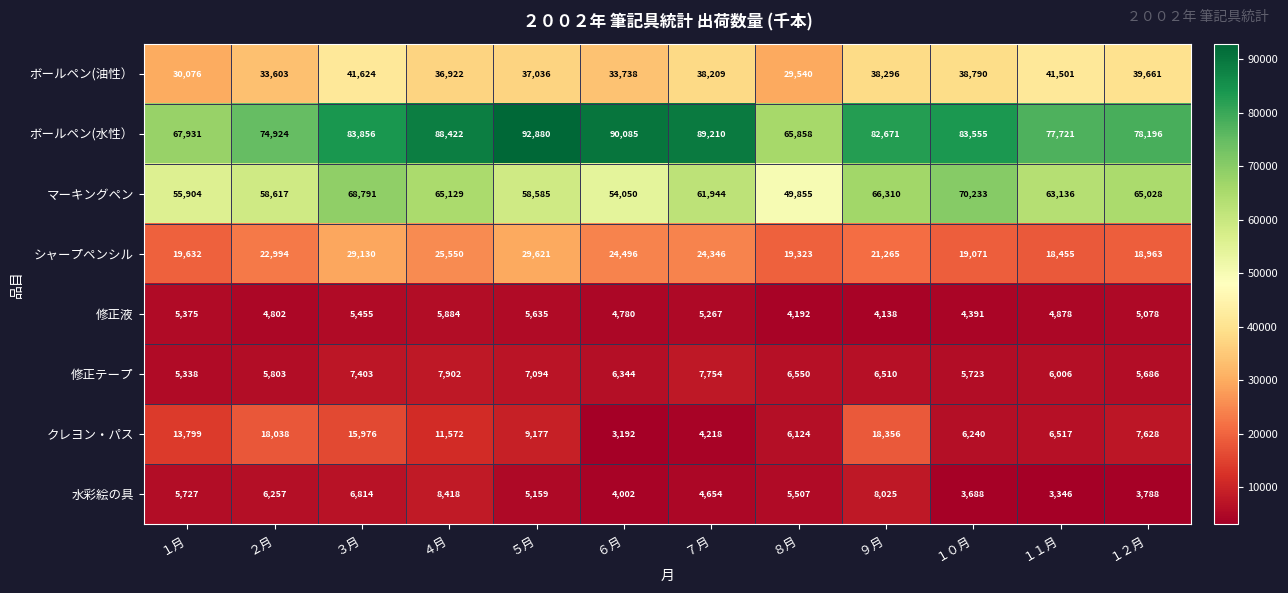

List the labels in order of マーキングペン value, largest first.

１０月, ３月, ９月, ４月, １２月, １１月, ７月, ２月, ５月, １月, ６月, ８月